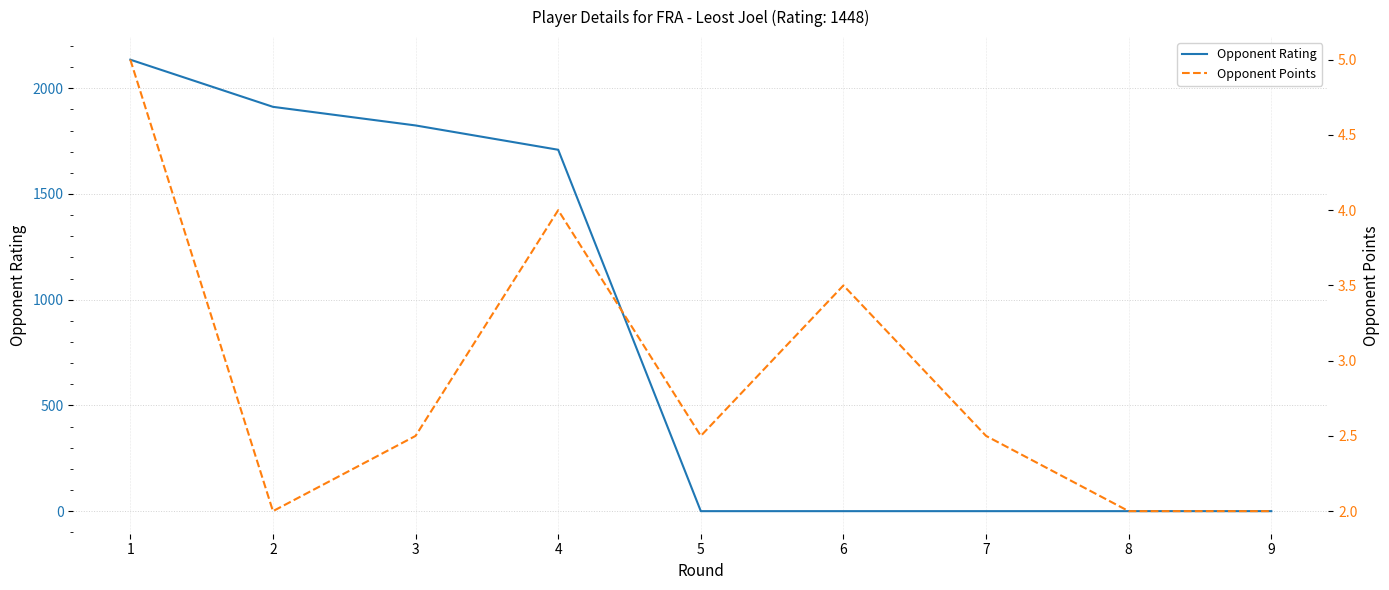

How many intersections are there between Opponent Points and Opponent Rating?

1